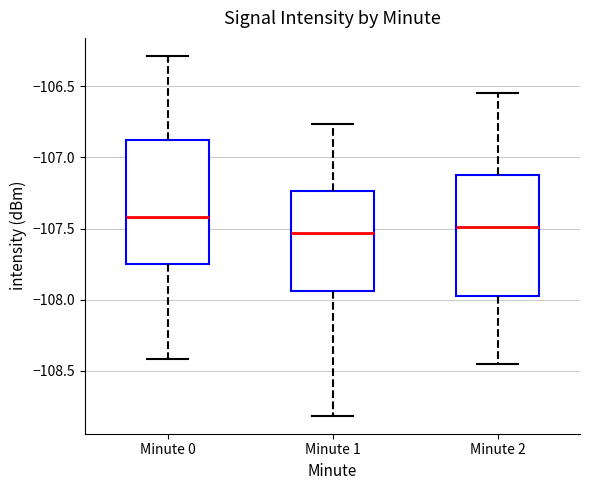

Where does the median line of the box for Minute 2 sit on the y-axis? The values are not printed on the chart, so give them approximately, as read against the axis.

-107.50